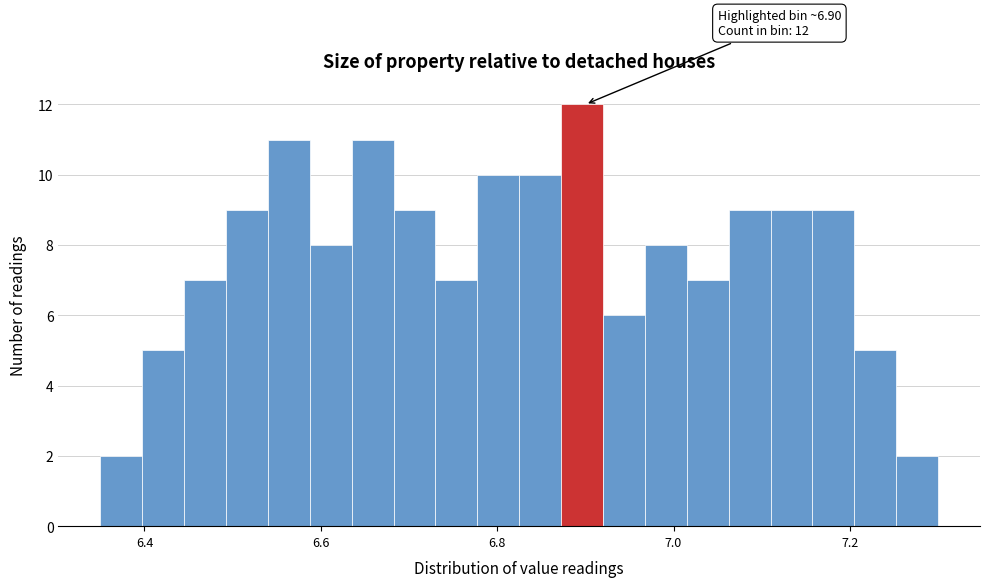

Around what value on the x-axis is the tallest bar? Give the approximate position of its centre, as read against the axis.

6.90